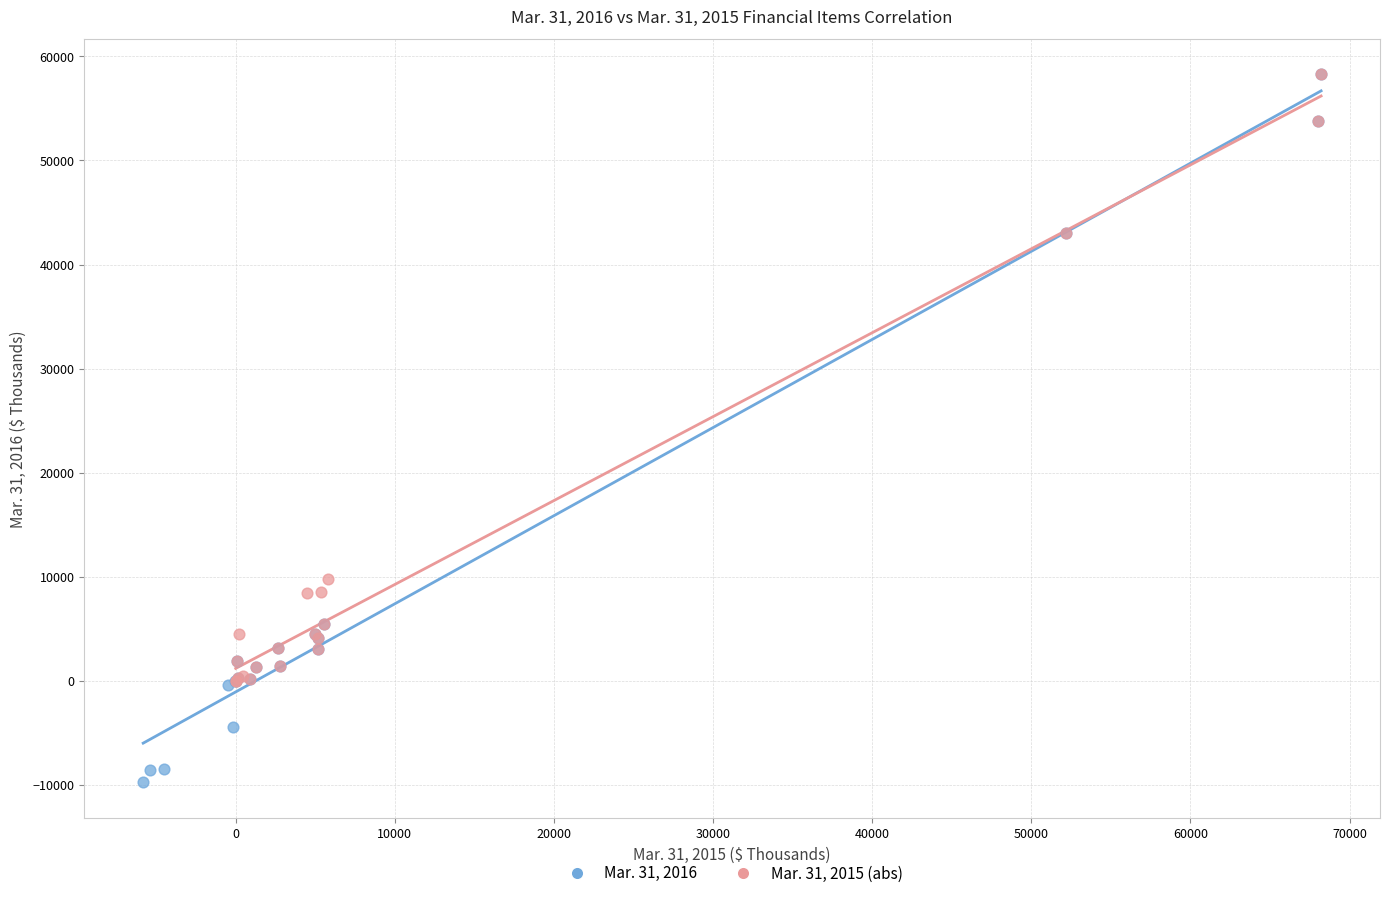

Which series reaches the minimum Y coordinate?

Mar. 31, 2016